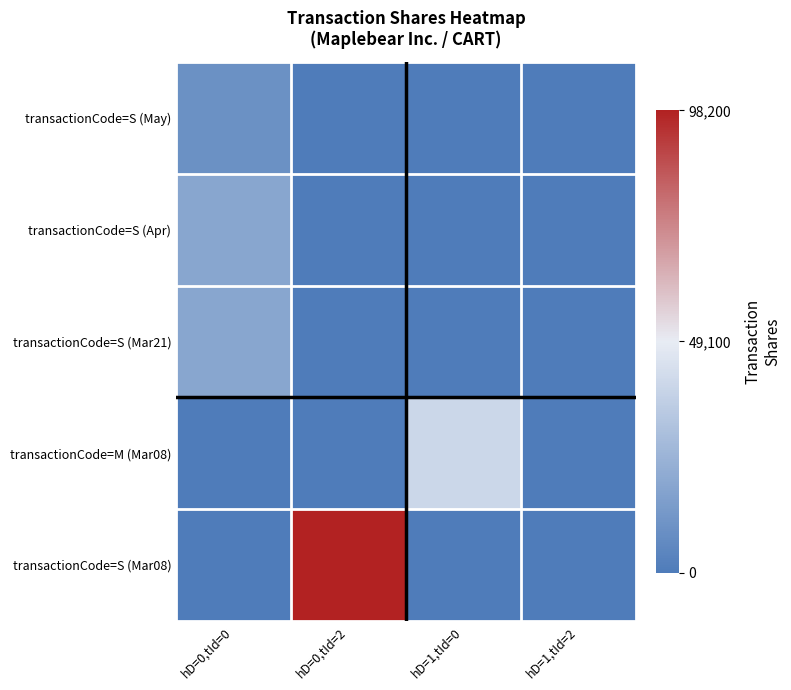

Which series has the largest total across all categories?

transactionCode=S (Mar08)